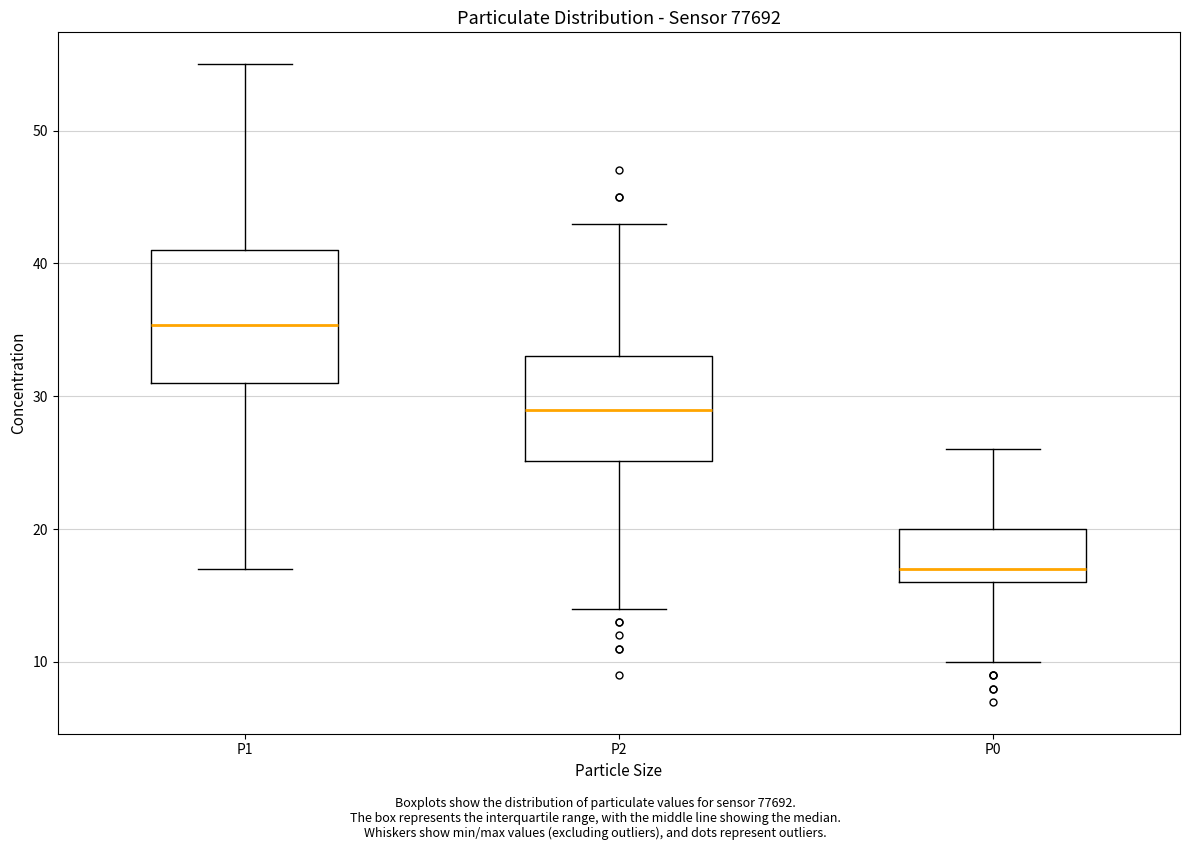

Reading left to right, transcribe this box plot: for each box, give where its median line is, the range the box spans, and where its two whiskers end, as read against the y-axis. The values are not printed on the chart, so give them approximately, as read against the axis.

P1: median 35, box 31 to 41, whiskers 17 to 55
P2: median 29, box 25 to 33, whiskers 14 to 43
P0: median 17, box 16 to 20, whiskers 10 to 26